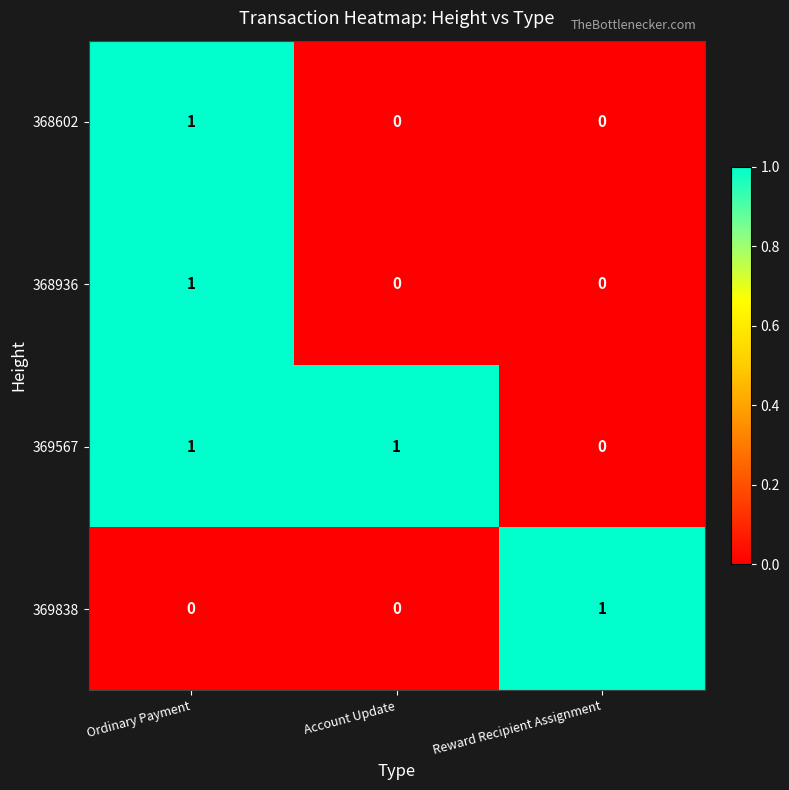

How many distinct data groups are displayed?

4